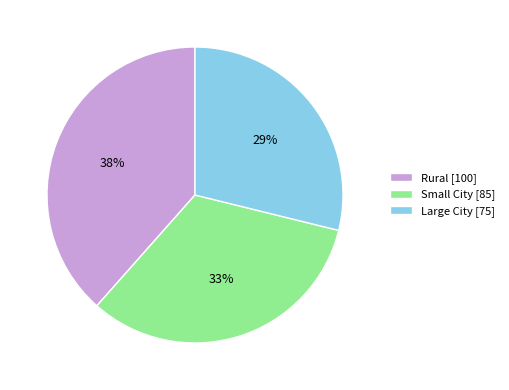

Is the sum of Rural and Large City greater than half?

Yes